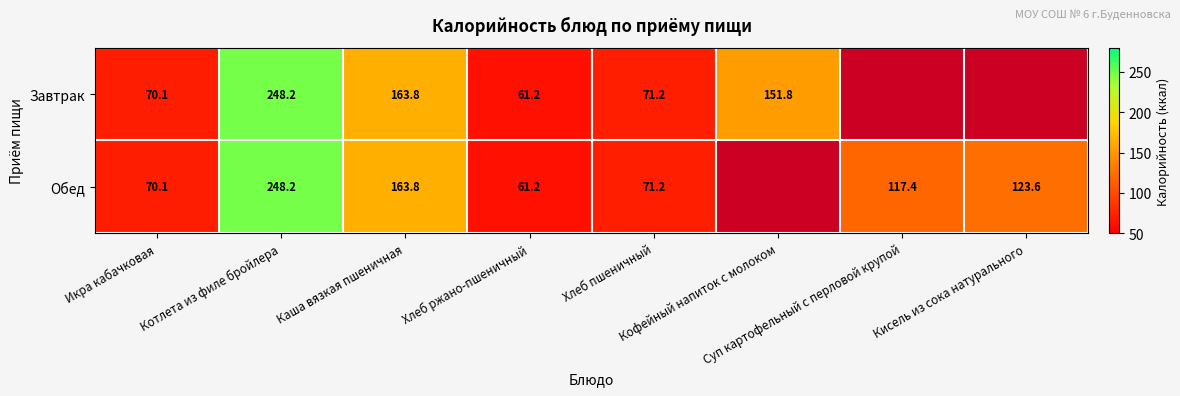

How many positive values does the Обед series have?

7